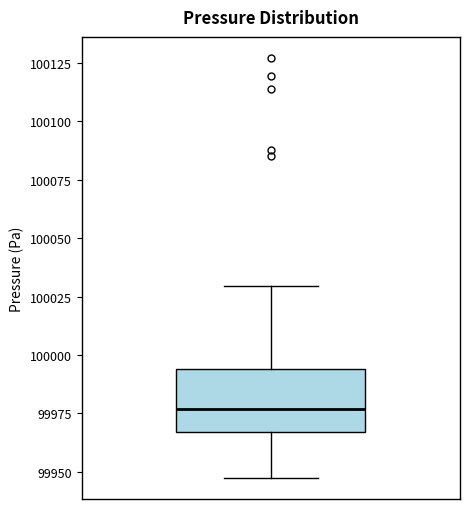

Transcribe this box plot: give where the median line is, the range the box spans, and where the two whiskers end, as read against the y-axis. The values are not printed on the chart, so give them approximately, as read against the axis.

median 99975, box 99965 to 99995, whiskers 99945 to 100030